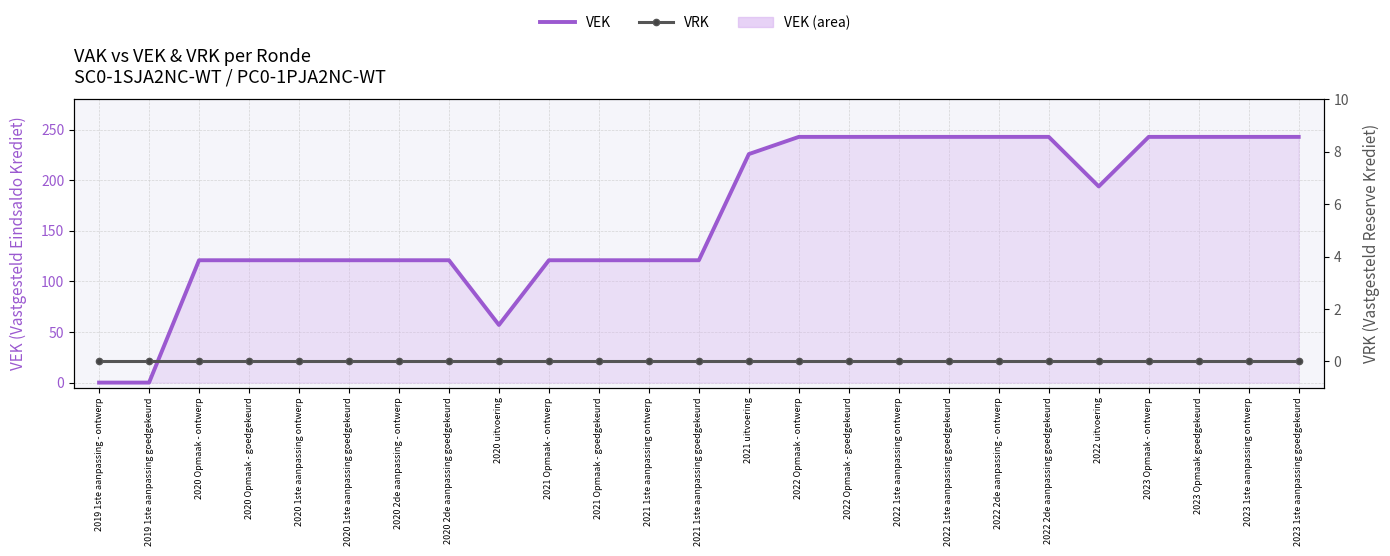

How many values in the VEK series exceed 121?

12